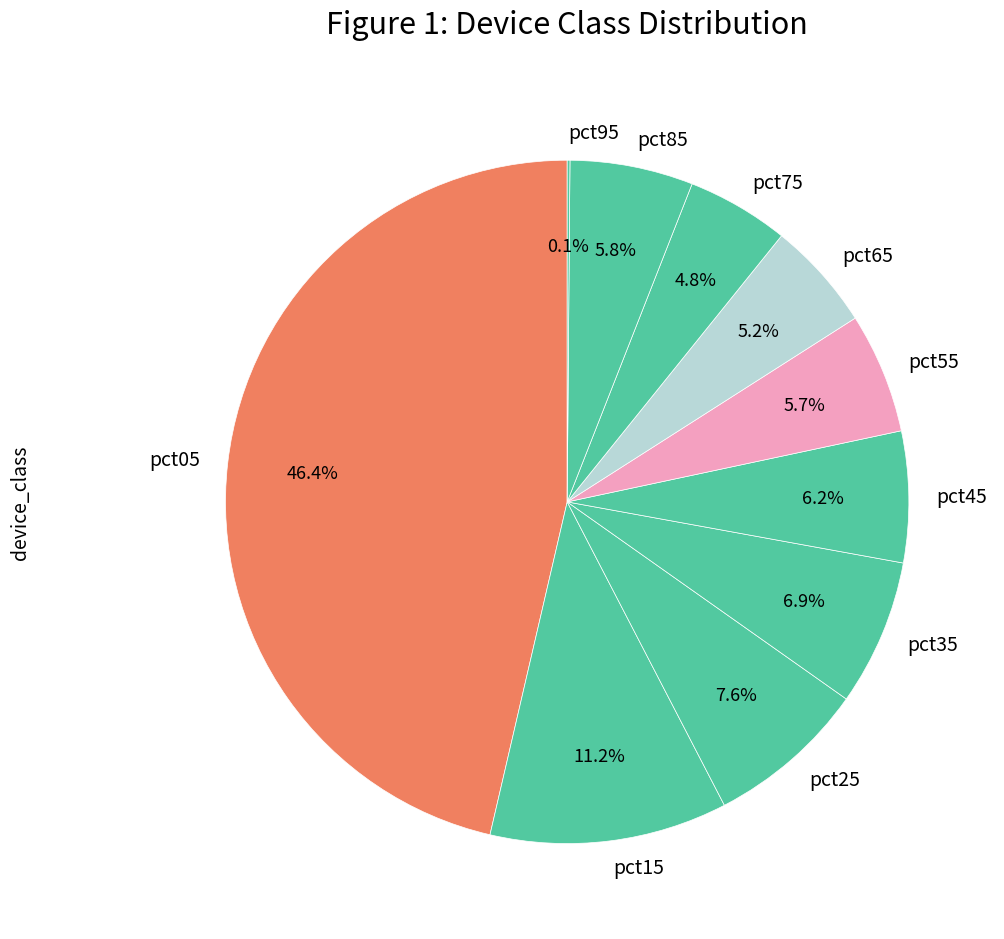

Which has a higher value, pct05 or pct35?

pct05